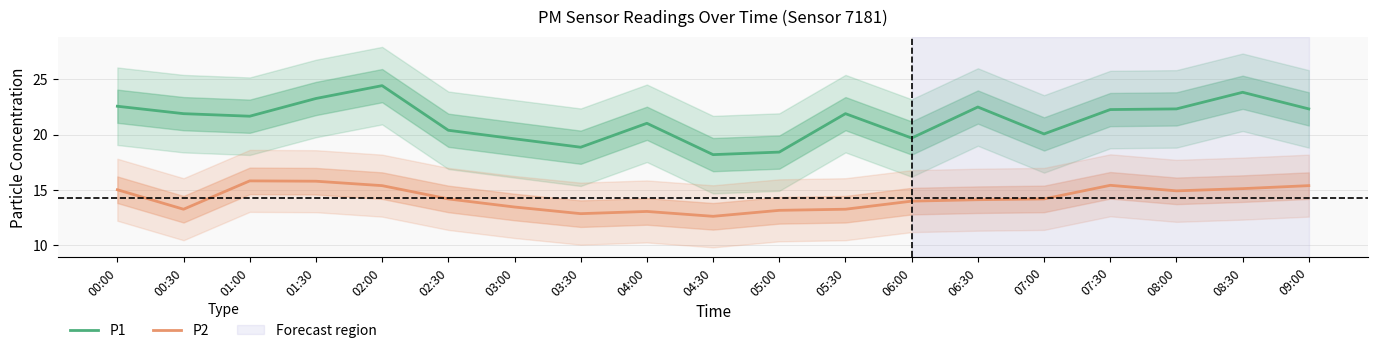

Reading left to right, extract all data points from this chart.

P1: 00:00=22.6	00:30=21.9	01:00=21.7	01:30=23.3	02:00=24.4	02:30=20.4	03:00=19.6	03:30=18.9	04:00=21.0	04:30=18.2	05:00=18.4	05:30=21.9	06:00=19.7	06:30=22.5	07:00=20.1	07:30=22.3	08:00=22.3	08:30=23.8	09:00=22.3
P2: 00:00=15.0	00:30=13.3	01:00=15.8	01:30=15.8	02:00=15.4	02:30=14.2	03:00=13.5	03:30=12.9	04:00=13.1	04:30=12.6	05:00=13.2	05:30=13.3	06:00=14.0	06:30=14.1	07:00=14.2	07:30=15.4	08:00=14.9	08:30=15.1	09:00=15.4